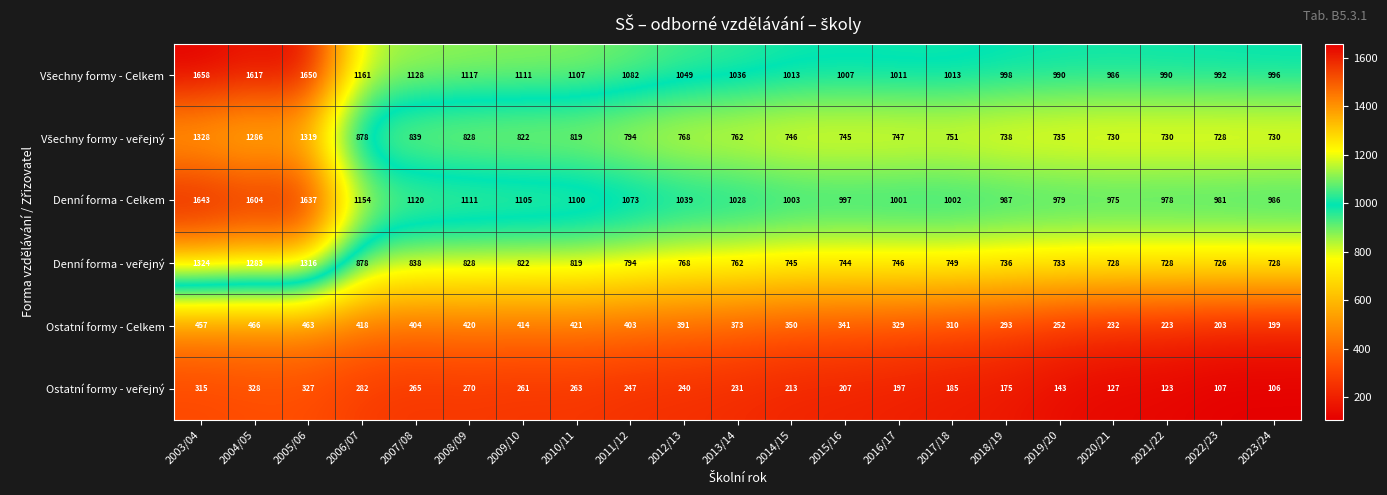

How many series are shown in this chart?

6